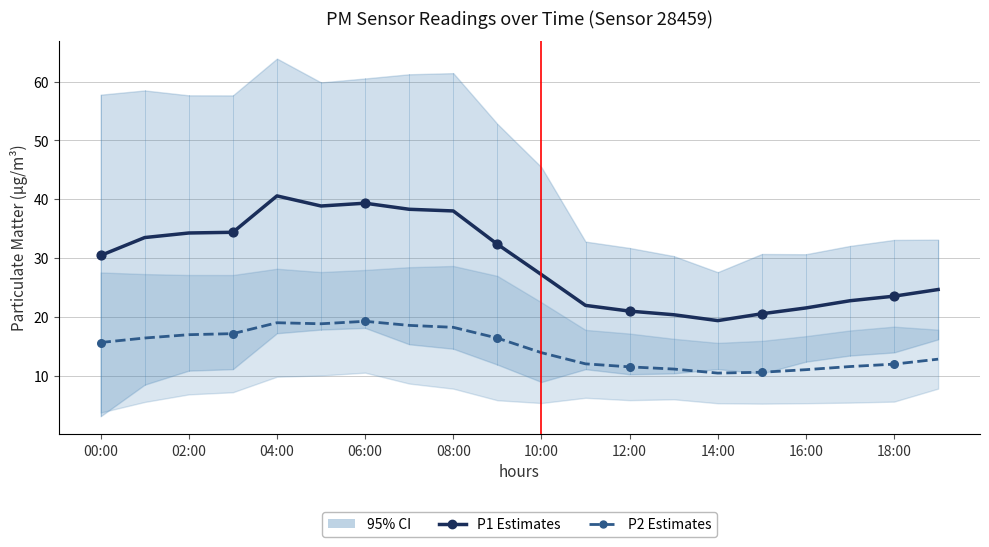

Which series has the largest total across all categories?

P1 Estimates